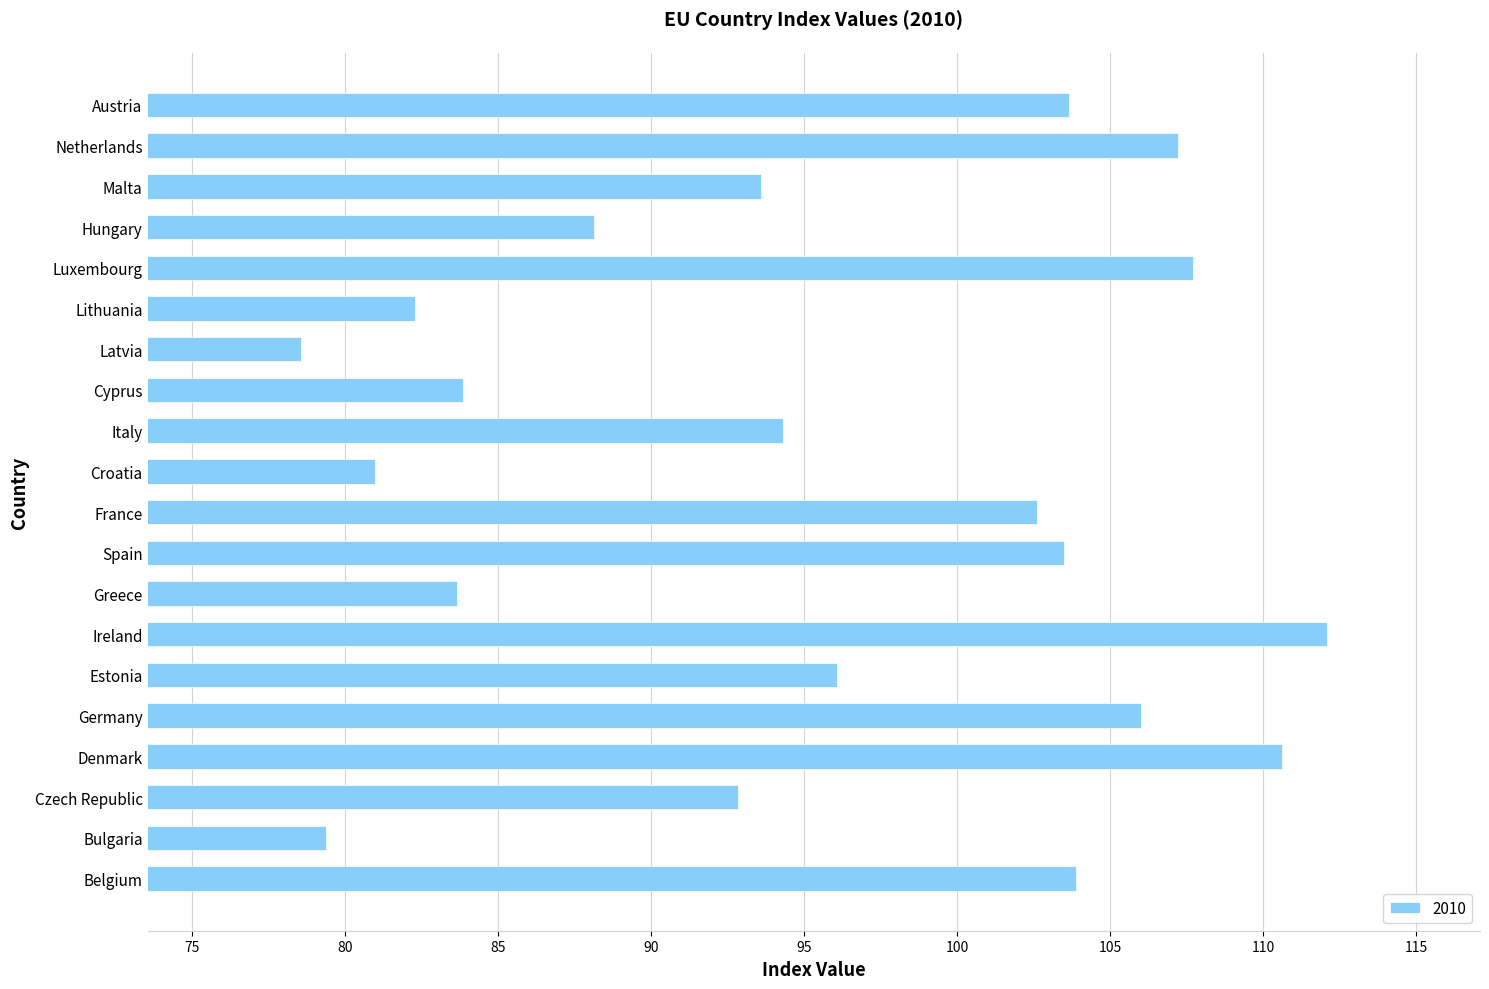

What is the average value?

95.5